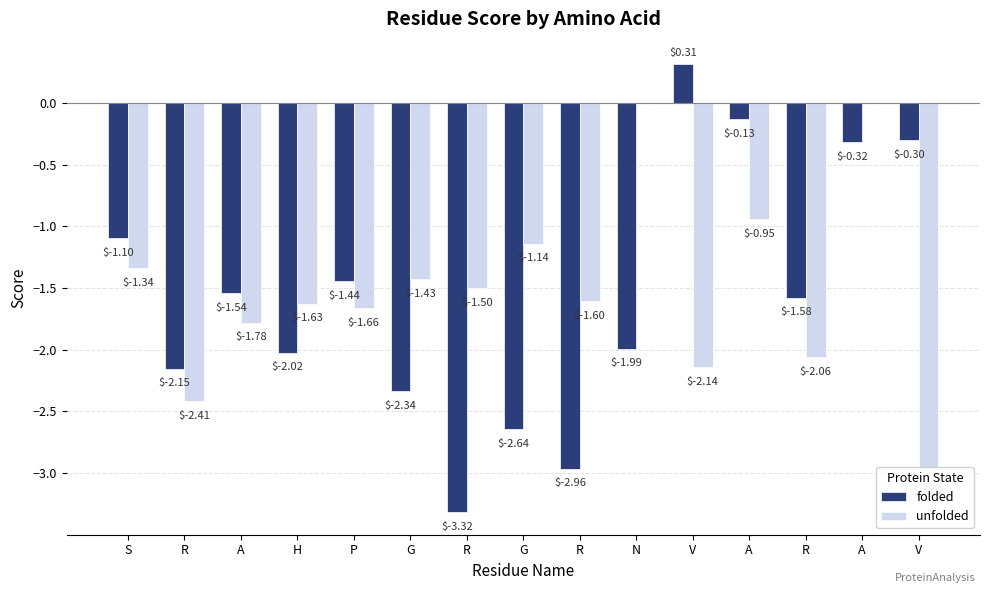

What value does the folded series have at R?

-3.0